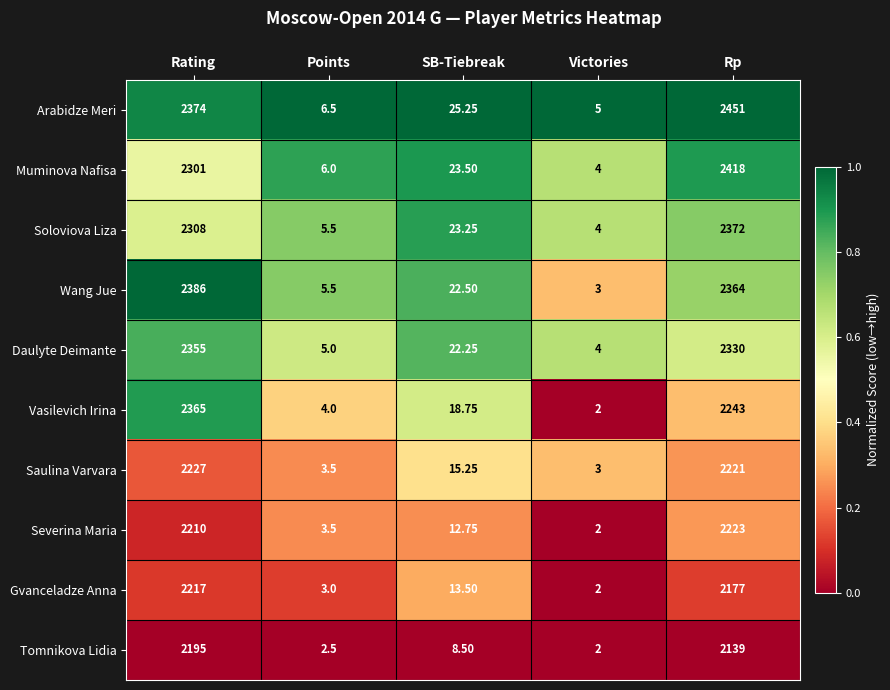

Which series has the largest total across all categories?

Arabidze Meri